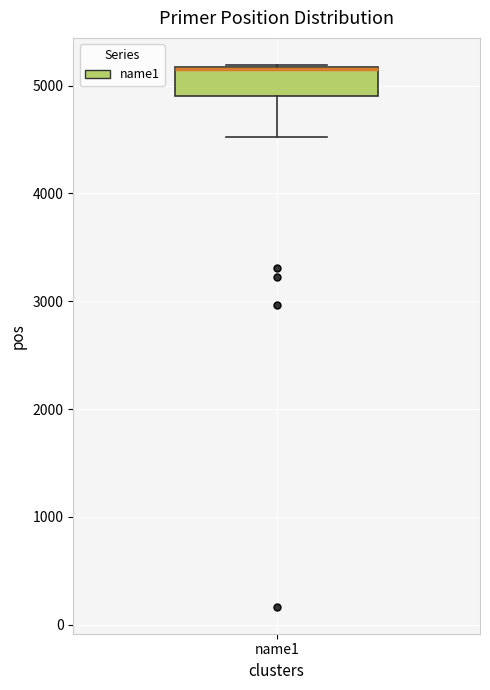

Where is the upper edge of the box for name1 on the y-axis? The values are not printed on the chart, so give them approximately, as read against the axis.

5200